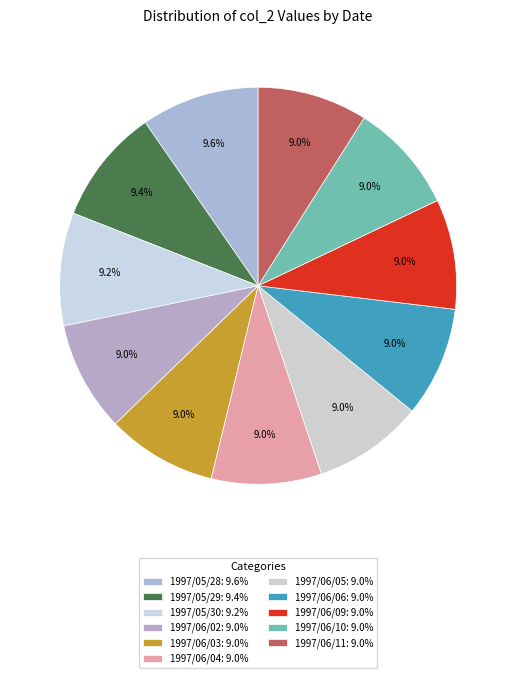

Count the number of slices in the pie.

11